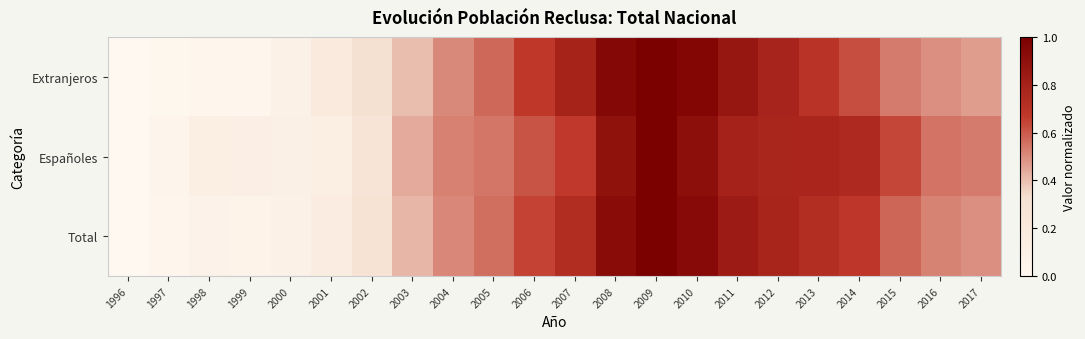

Reading left to right, transcribe all the data shown in this chart.

Total: 1996=0.0	1997=0.0	1998=0.1	1999=0.1	2000=0.1	2001=0.2	2002=0.3	2003=0.4	2004=0.5	2005=0.6	2006=0.6	2007=0.7	2008=0.9	2009=1.0	2010=0.9	2011=0.8	2012=0.8	2013=0.7	2014=0.7	2015=0.6	2016=0.5	2017=0.5
Españoles: 1996=0.0	1997=0.0	1998=0.1	1999=0.1	2000=0.1	2001=0.1	2002=0.3	2003=0.4	2004=0.5	2005=0.5	2006=0.6	2007=0.7	2008=0.9	2009=1.0	2010=0.9	2011=0.8	2012=0.8	2013=0.8	2014=0.7	2015=0.6	2016=0.5	2017=0.5
Extranjeros: 1996=0.0	1997=0.0	1998=0.0	1999=0.0	2000=0.1	2001=0.2	2002=0.3	2003=0.4	2004=0.5	2005=0.6	2006=0.7	2007=0.8	2008=1.0	2009=1.0	2010=1.0	2011=0.9	2012=0.8	2013=0.7	2014=0.6	2015=0.5	2016=0.5	2017=0.5